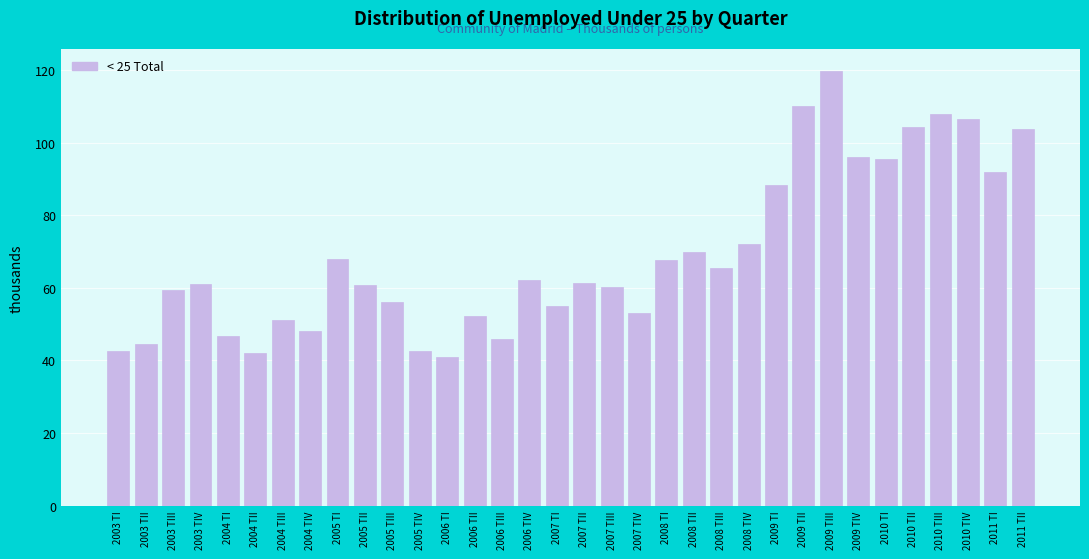

What is the smallest value displayed?

41.1